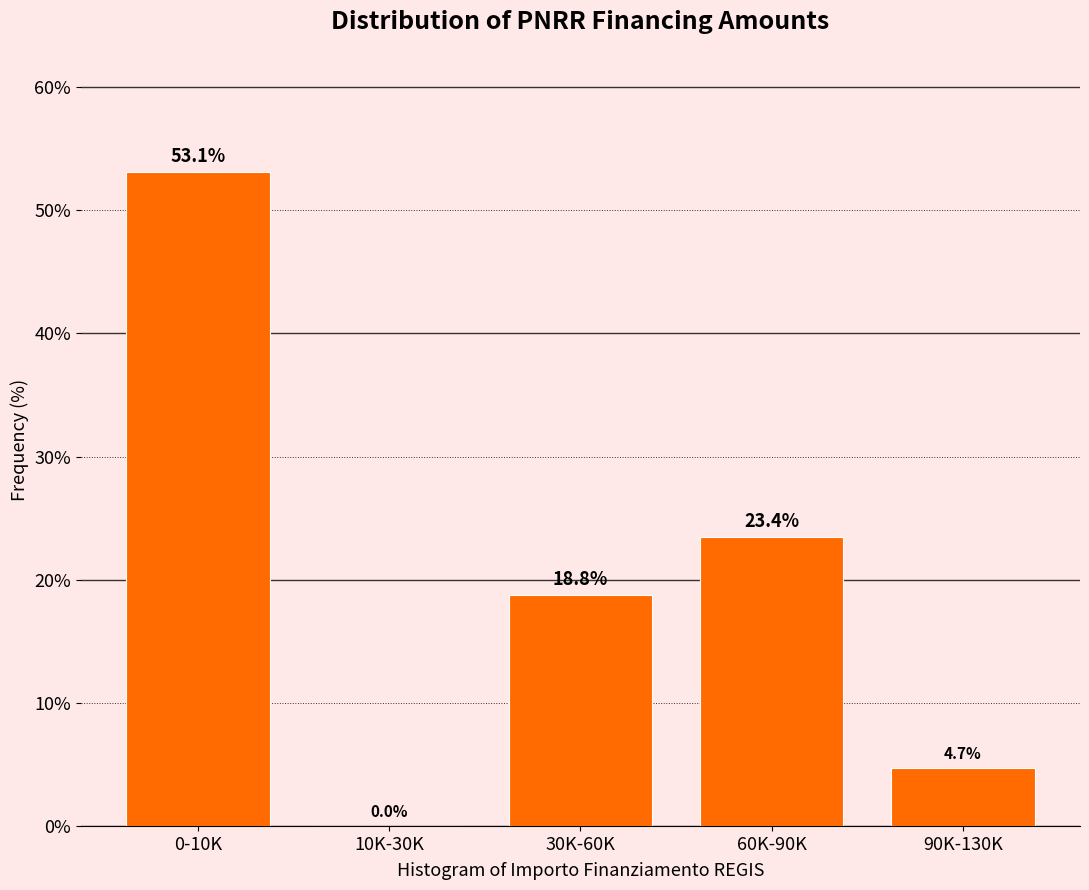

Reading left to right, list all the values displayed in this chart.

0-10K=53.1	10K-30K=0.0	30K-60K=18.8	60K-90K=23.4	90K-130K=4.7